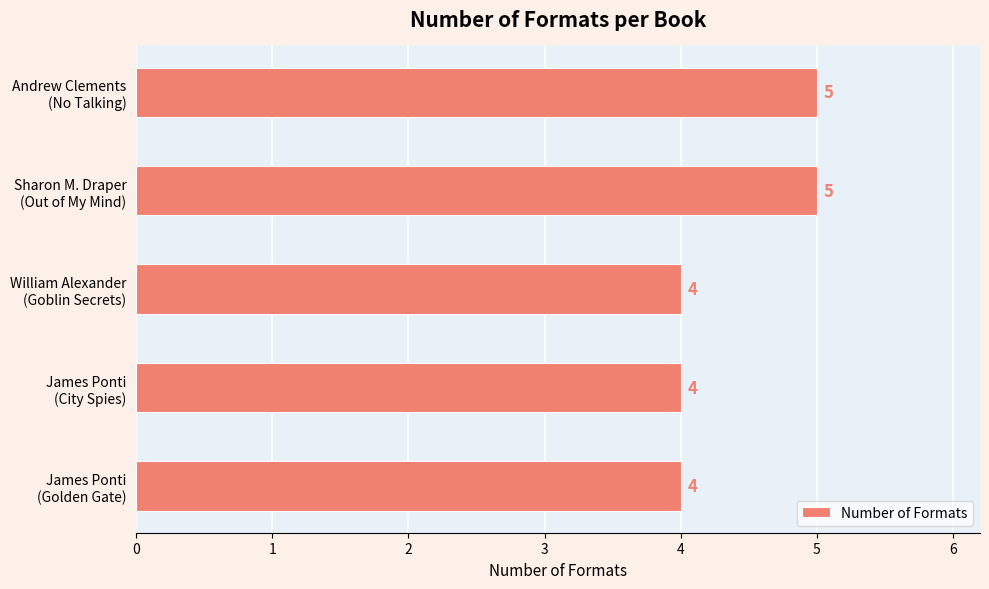

Count the values in the range 4 to 5.

5